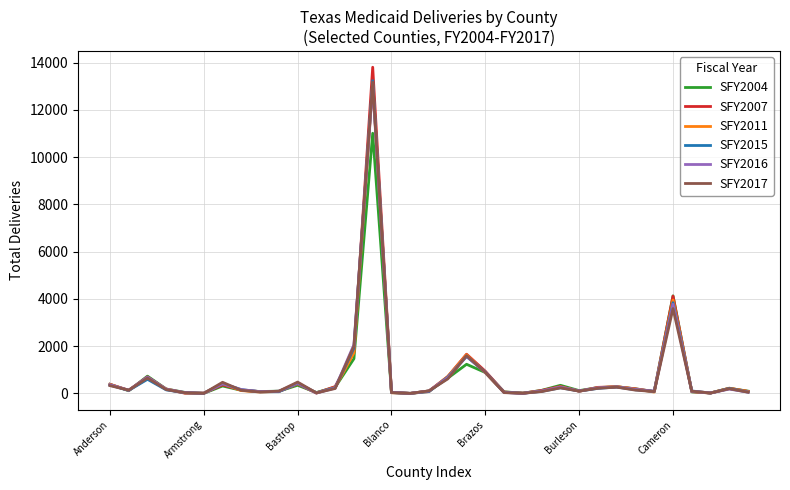

What is the maximum value for SFY2007?

13809